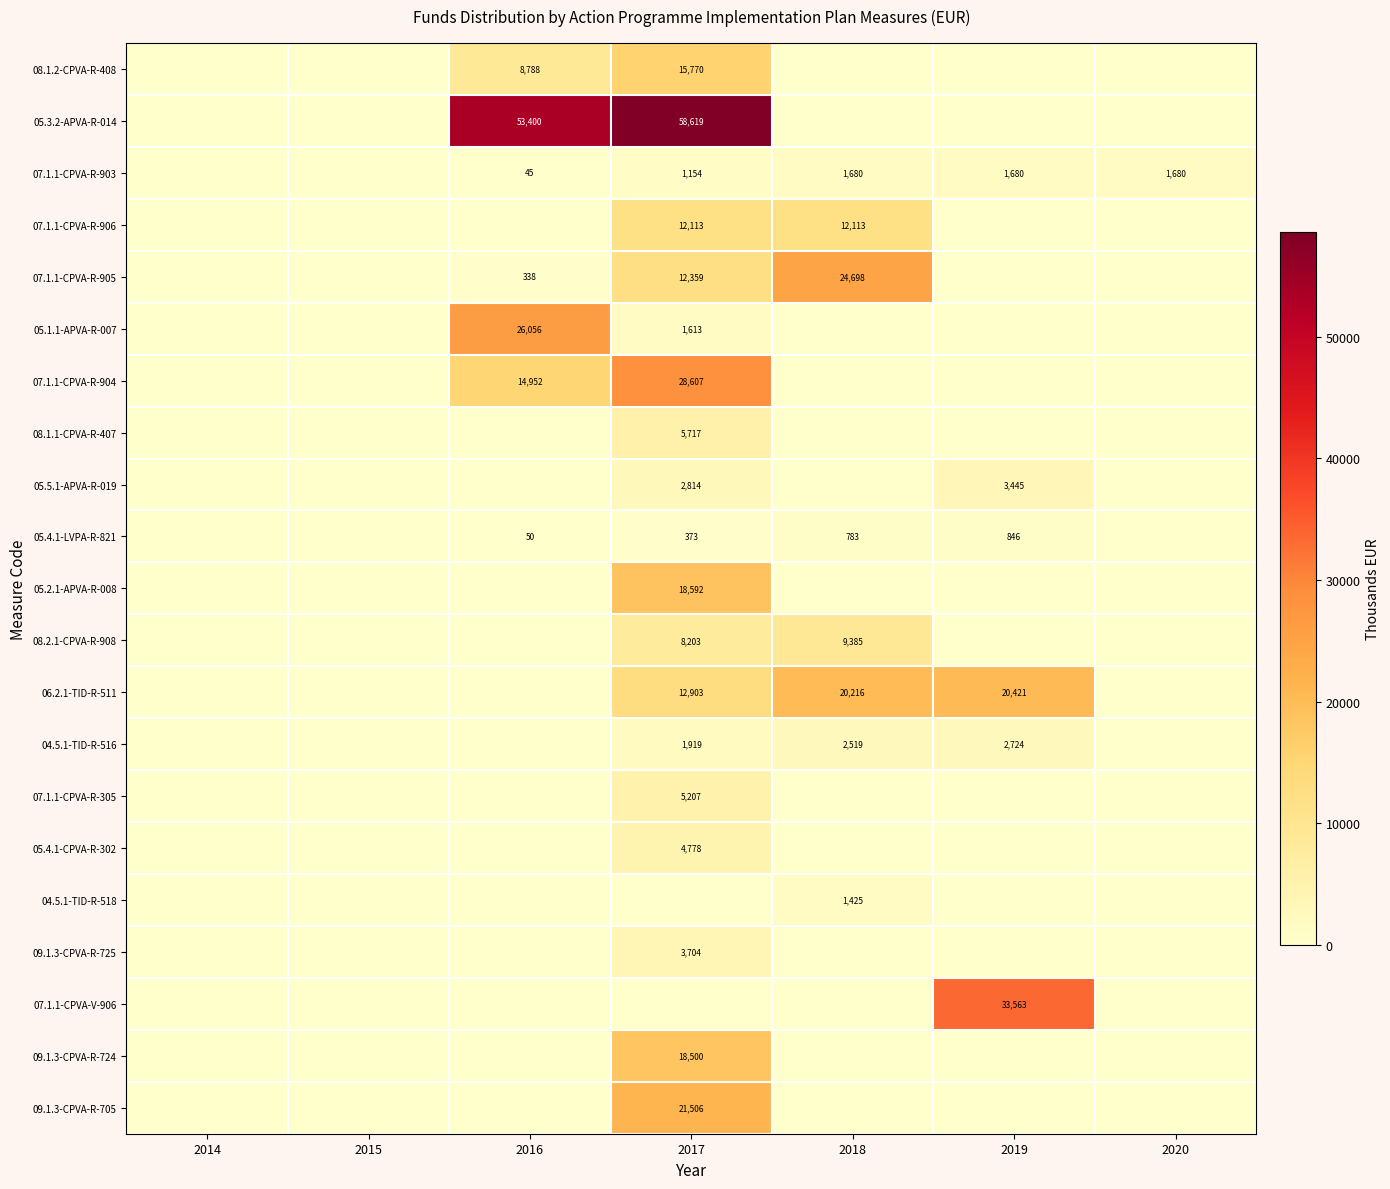

True or false: 05.4.1-LVPA-R-821 has a value of 50 at 2016.

True